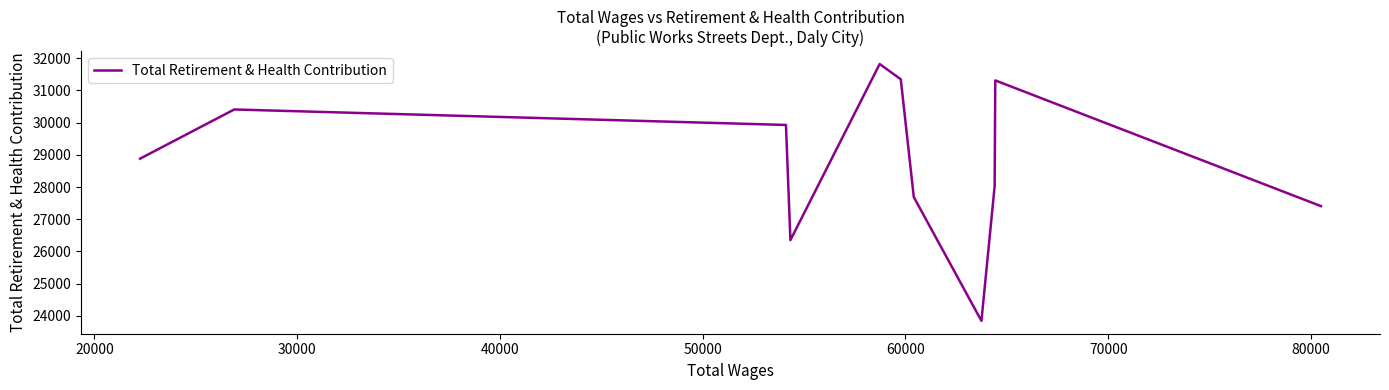

Reading left to right, what are all the values shown in this chart?

28881	30409	29928	26350	31821	31348	27688	23840	28024	31312	27406